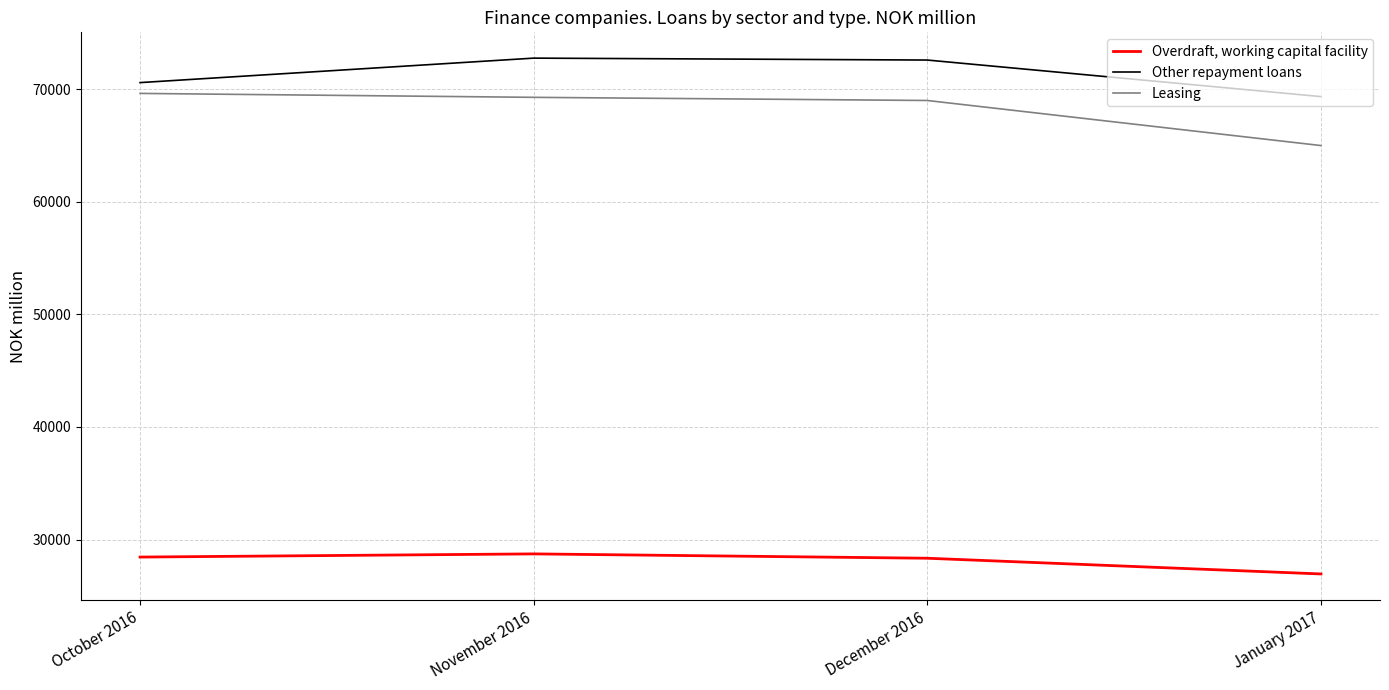

True or false: Overdraft, working capital facility has a value of 28441 at October 2016.

True